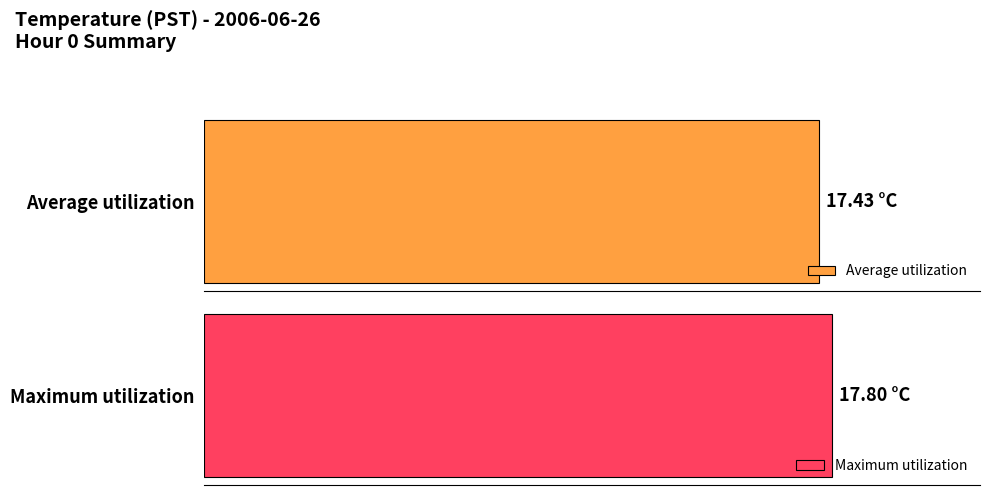

Are the bars grouped side by side (vs. stacked)?

Yes